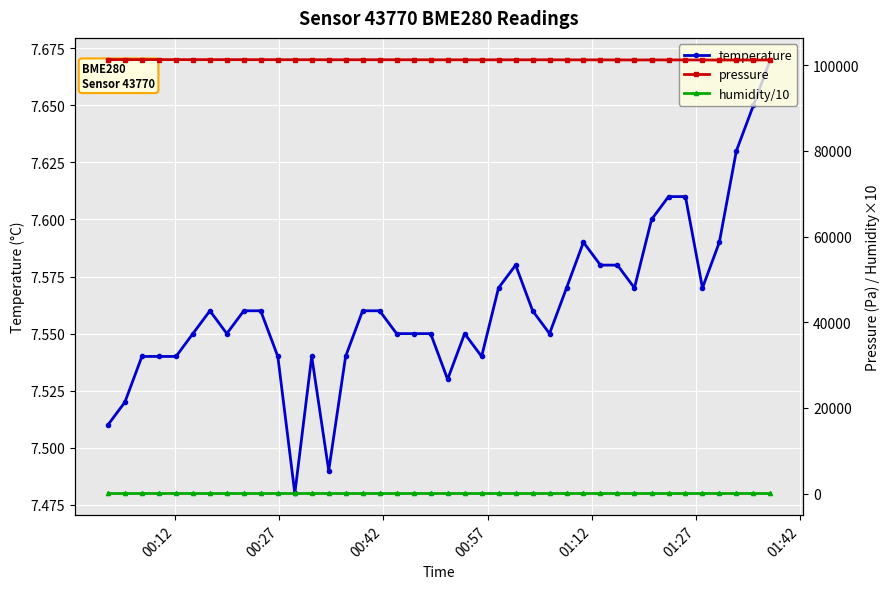

Count the temperature values in the range 7 to 8.

40